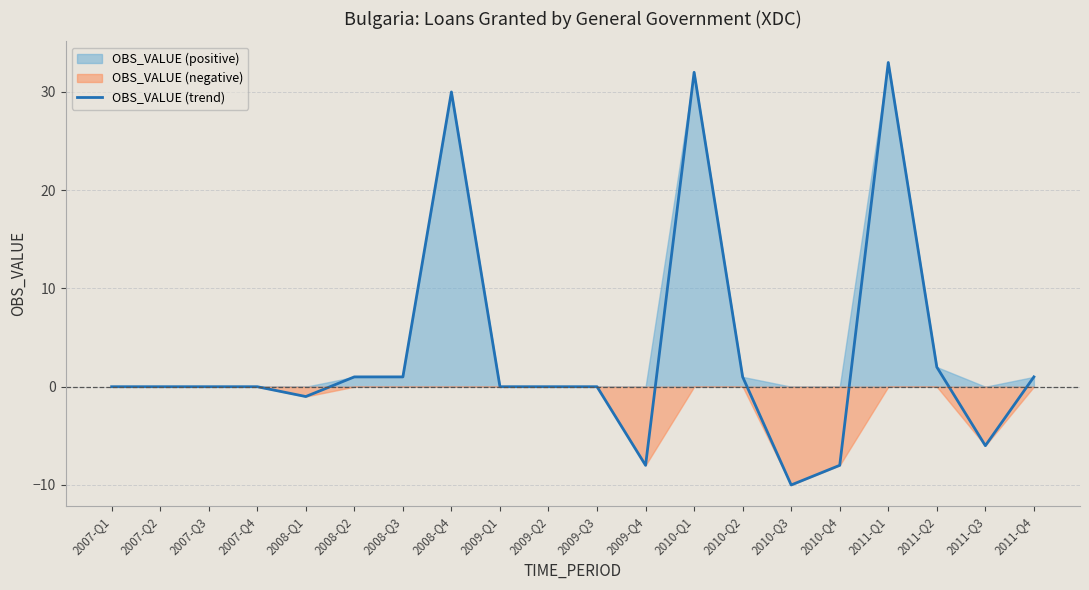

What is the greatest value displayed?

33